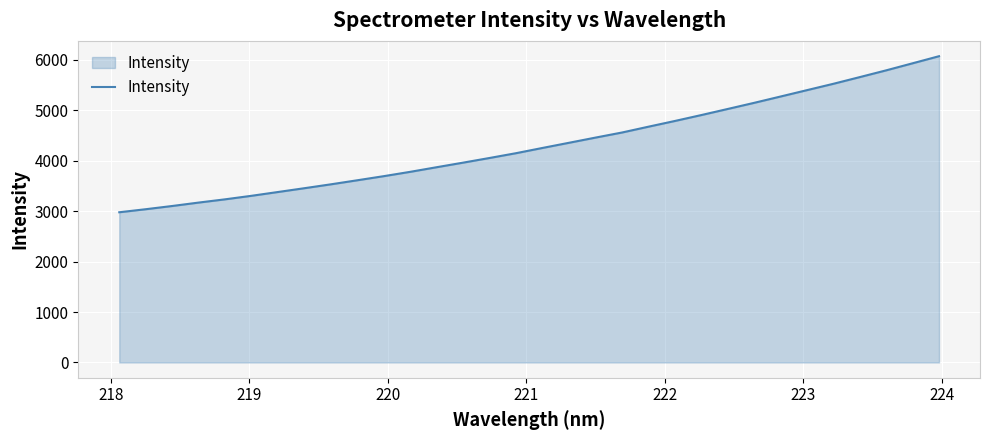

Reading left to right, what are all the values shown in this chart?

2978.3	3038.6	3102.5	3170.4	3234.9	3305.0	3380.1	3455.7	3532.6	3613.1	3694.6	3780.5	3872.0	3962.7	4055.2	4150.2	4254.1	4356.1	4458.8	4559.3	4674.7	4788.1	4905.3	5026.1	5147.7	5273.1	5399.6	5525.6	5658.4	5792.3	5932.2	6072.7